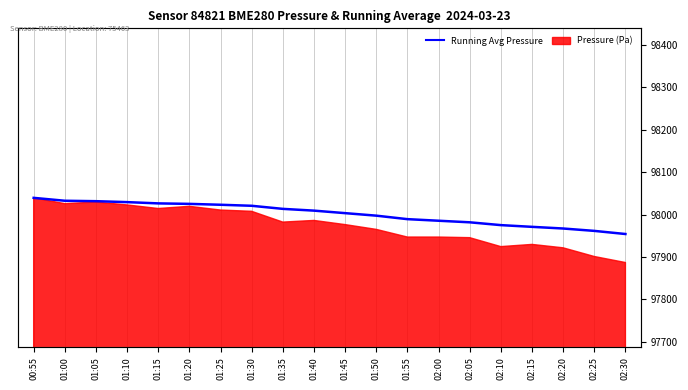

What is the change in value from 01:15 to 01:35?

-12.9